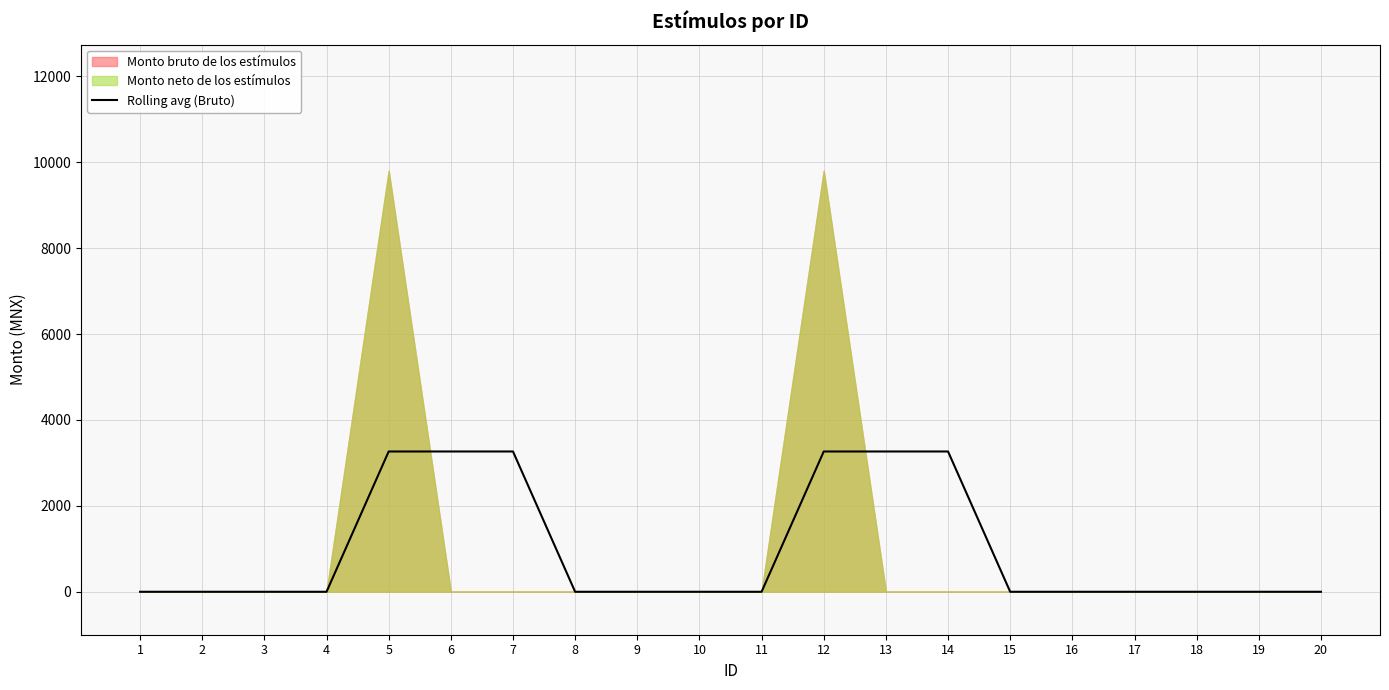

Reading left to right, what are all the values shown in this chart?

0.0	0.0	0.0	0.0	3266.7	3266.7	3266.7	0.0	0.0	0.0	0.0	3266.7	3266.7	3266.7	0.0	0.0	0.0	0.0	0.0	0.0